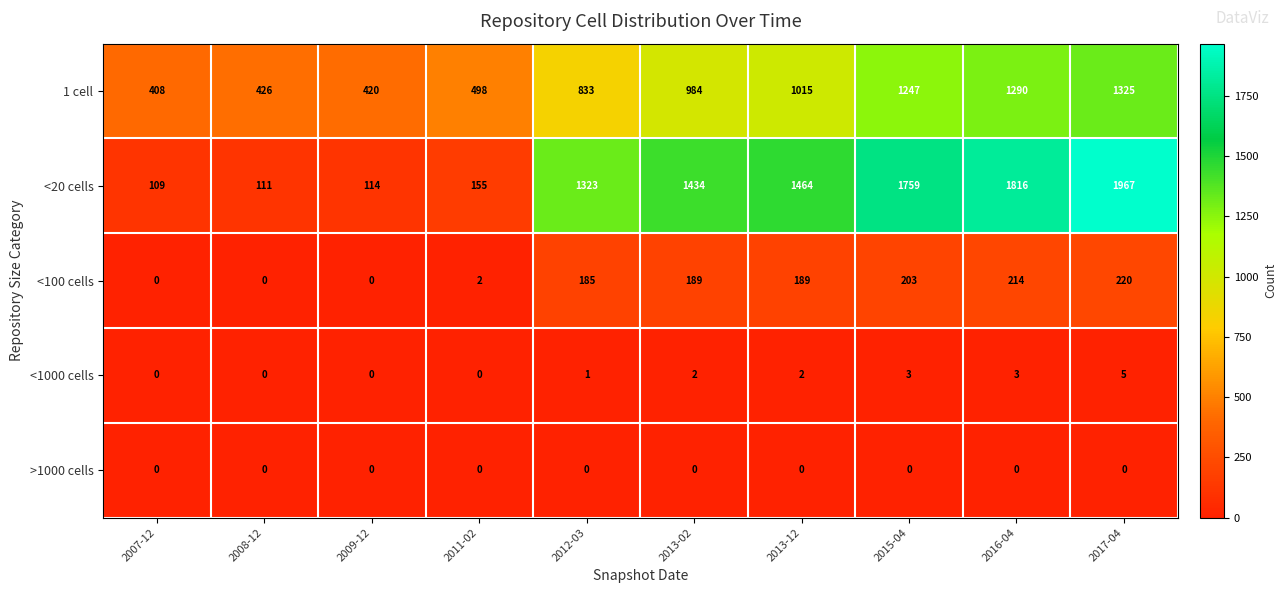

How many <1000 cells values are between 0 and 3?

9